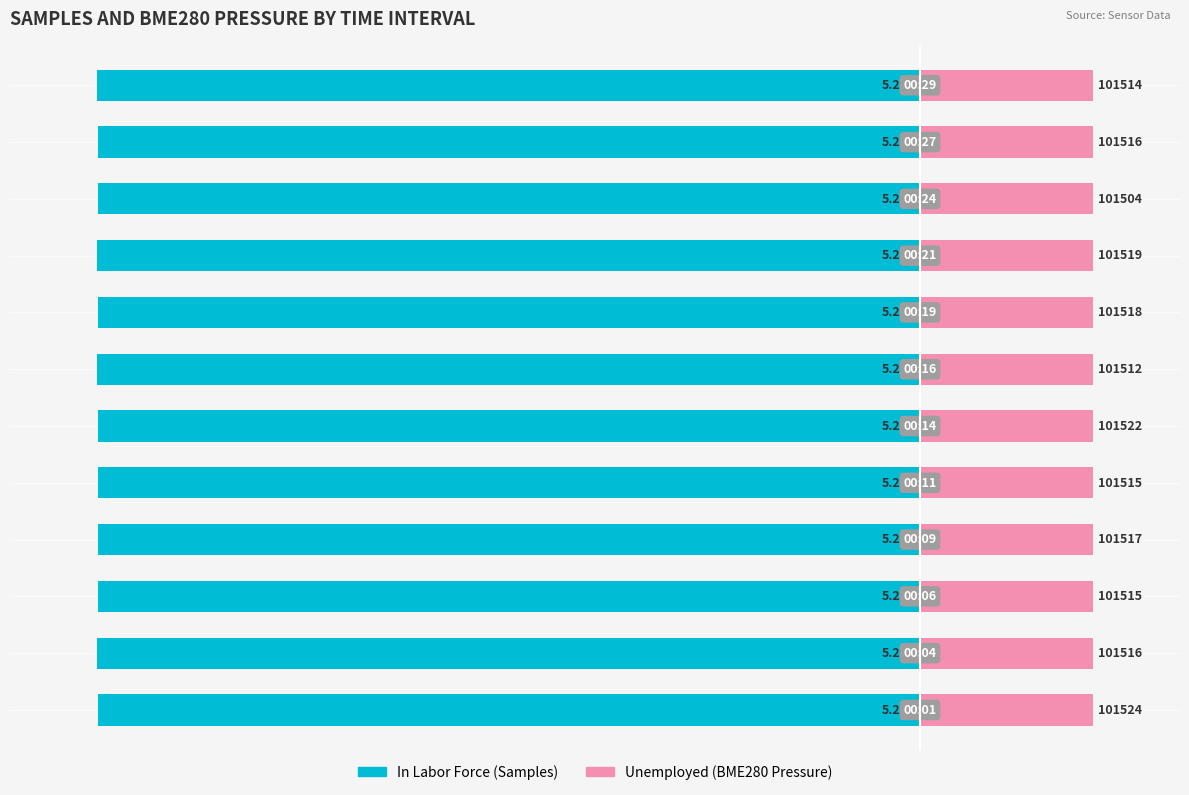

Rank the categories by In Labor Force value from lowest to highest.

6, 11, 8, 1, 9, 5, 2, 0, 3, 7, 10, 4